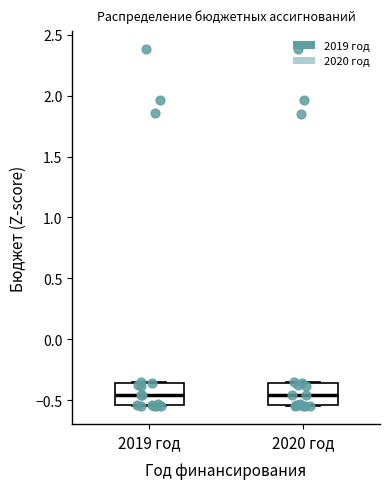

Where does the median line of the box for 2019 год sit on the y-axis? The values are not printed on the chart, so give them approximately, as read against the axis.

-0.45